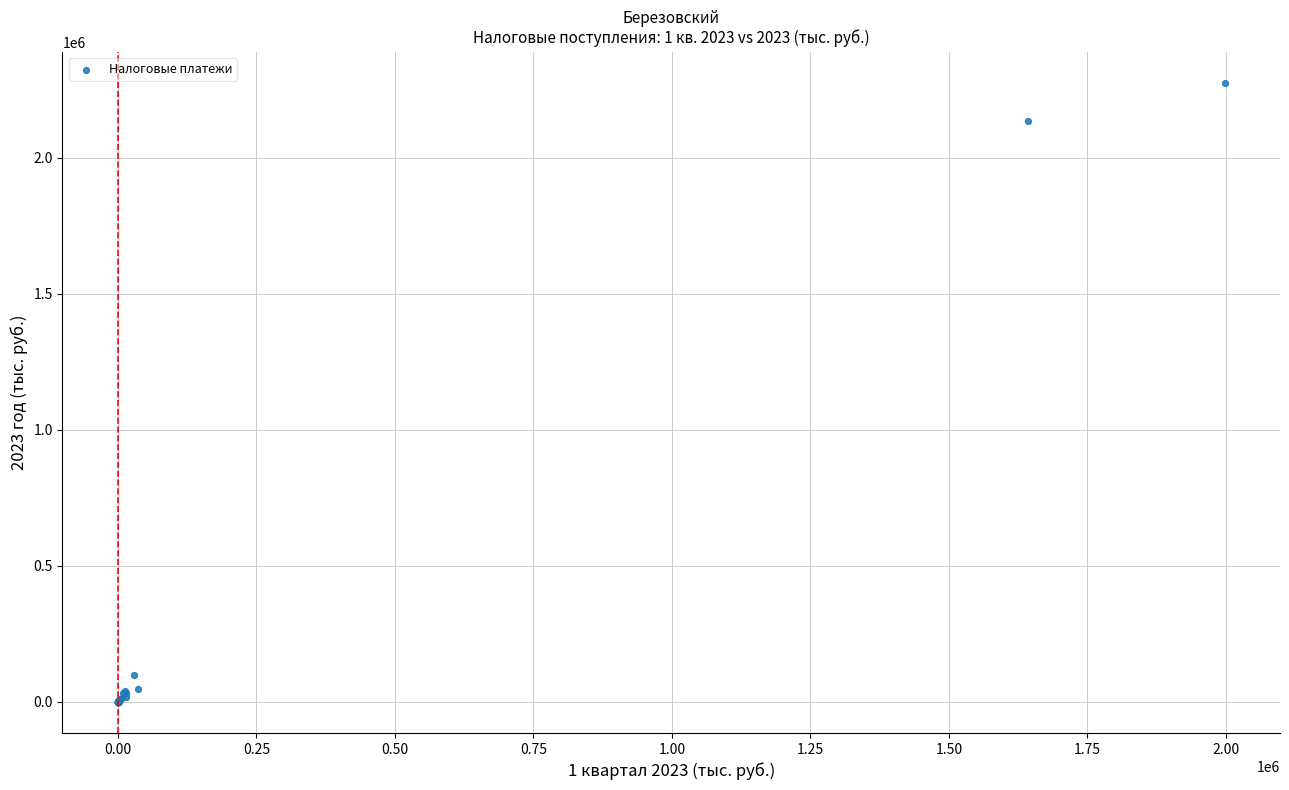

What Y value in the scatter plot is closest to 1138212?

2135000.0